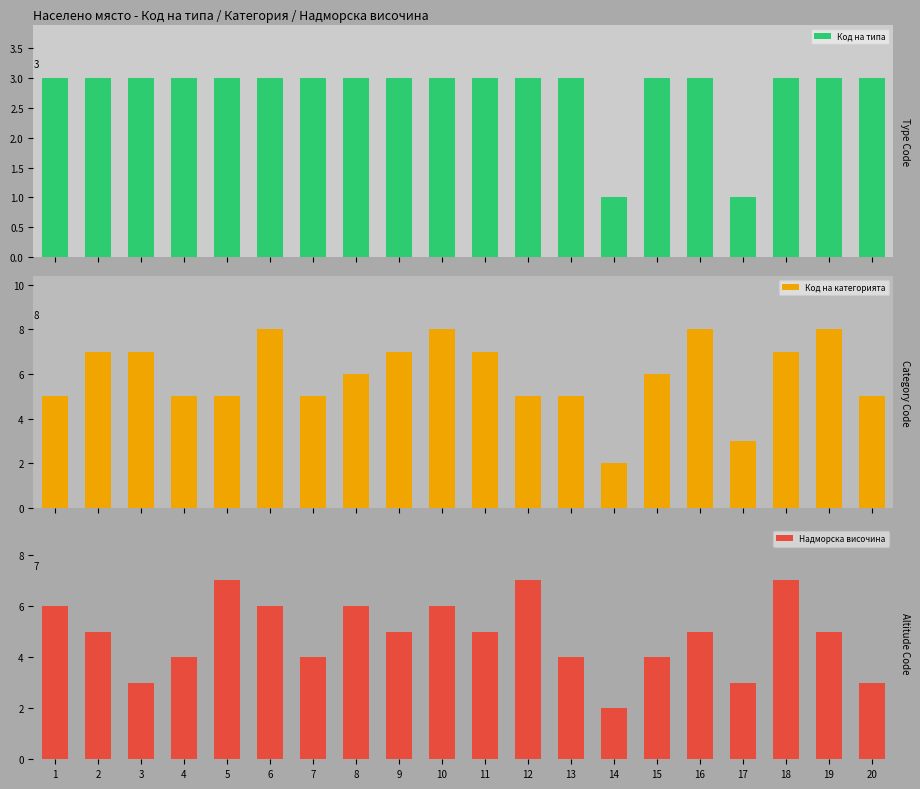

How many Код на типа values are between 3 and 4?

18